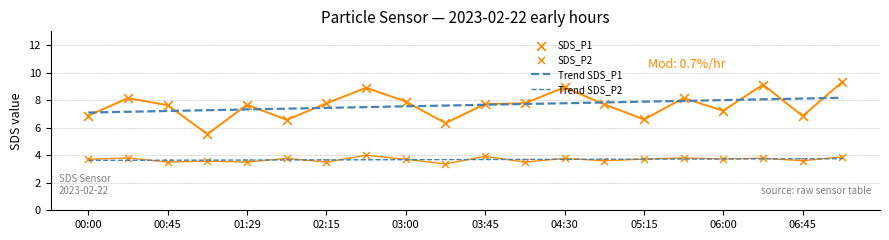

What are all the series names shown in the legend?

Trend SDS_P1, Trend SDS_P2, SDS_P1, SDS_P2